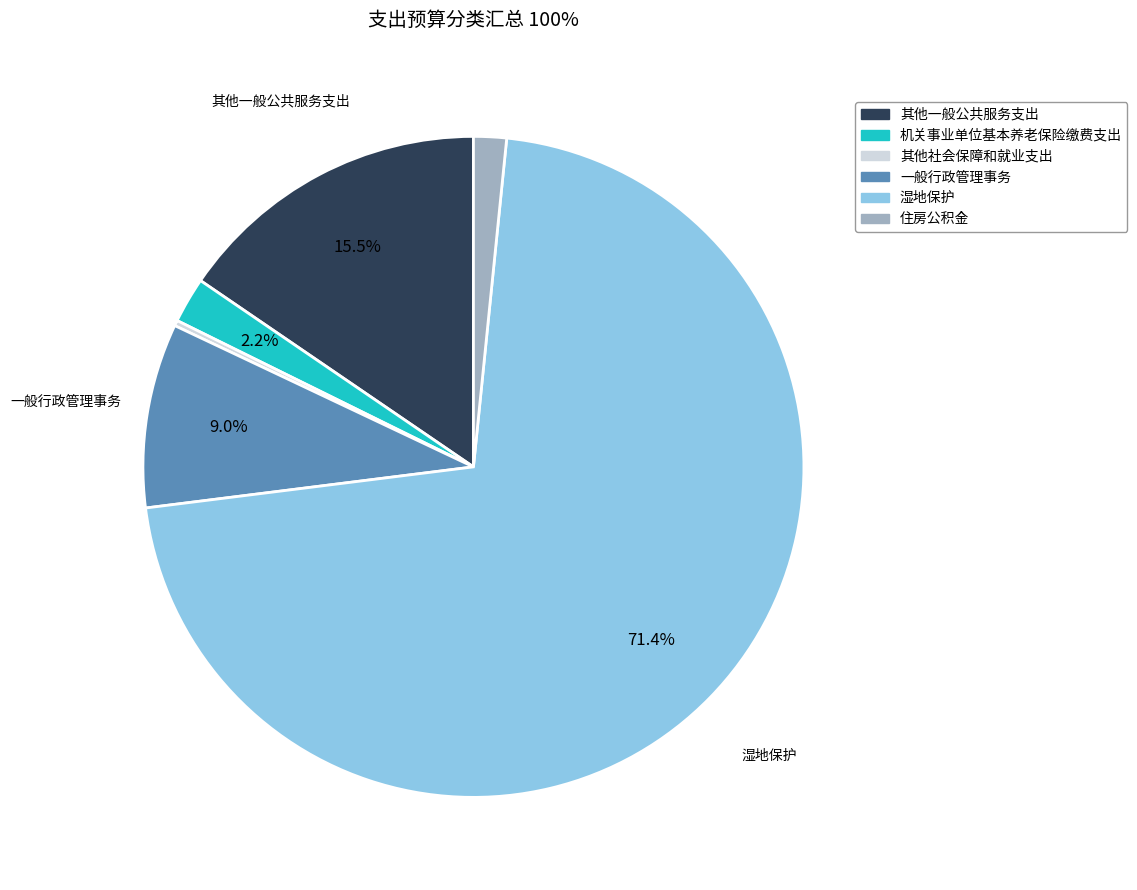

Between 其他一般公共服务支出 and 一般行政管理事务, which is larger?

其他一般公共服务支出